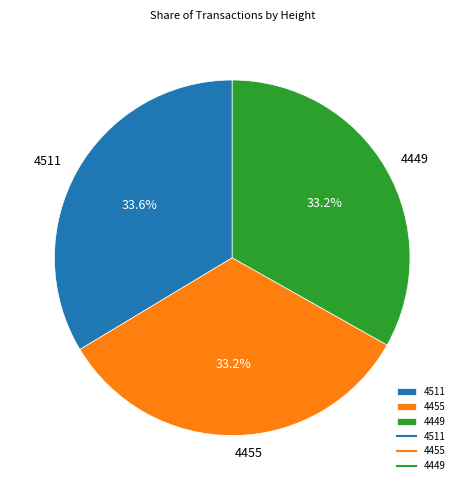

What percentage is the 4455 slice, to the nearest percent?

33%